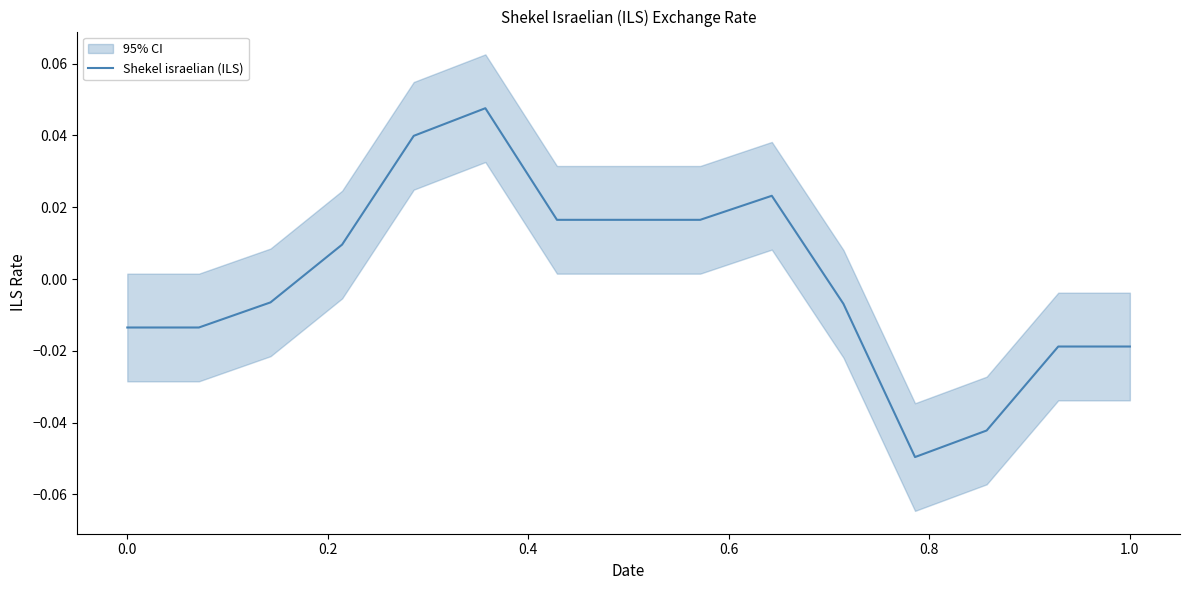

How many data points are less than 0?

8